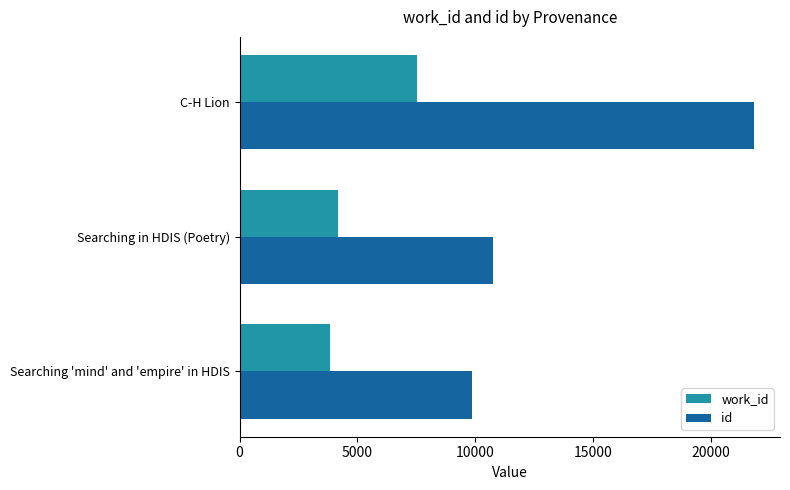

Which series has the largest range (max minus min)?

id